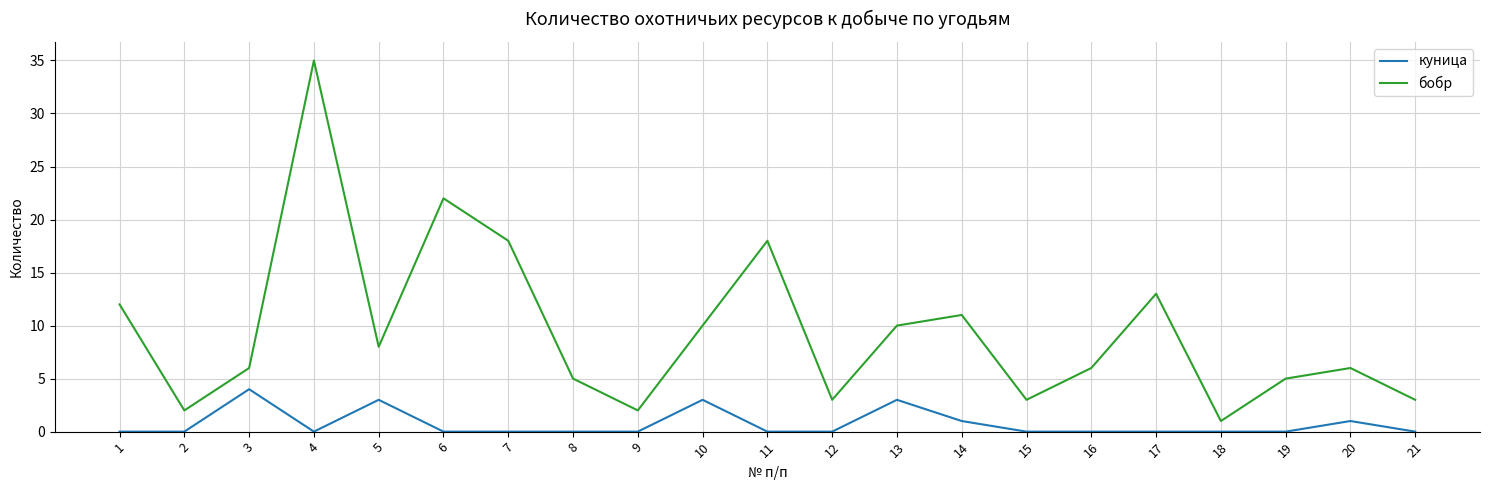

True or false: куница and бобр intersect in this chart.

False